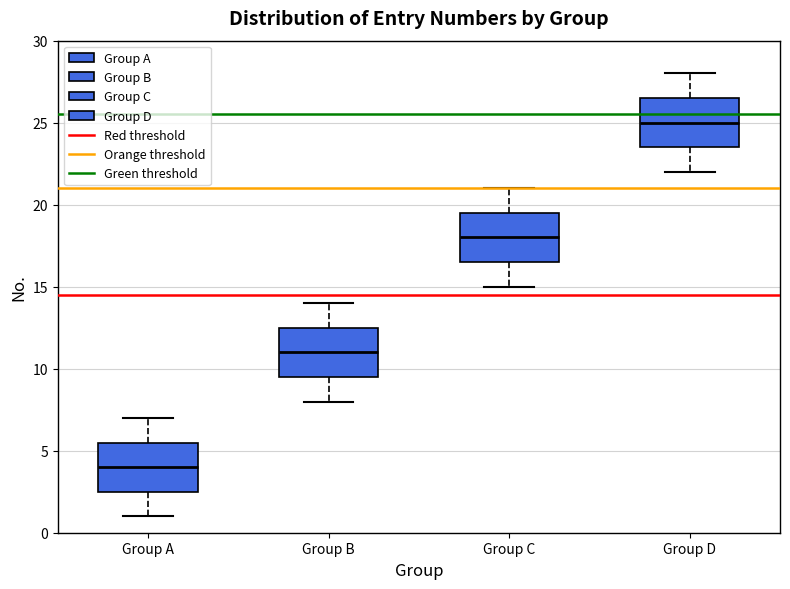

Reading left to right, transcribe this box plot: for each box, give where its median line is, the range the box spans, and where its two whiskers end, as read against the y-axis. The values are not printed on the chart, so give them approximately, as read against the axis.

Group A: median 4.0, box 2.5 to 5.5, whiskers 1.0 to 7.0
Group B: median 11.0, box 9.5 to 12.5, whiskers 8.0 to 14.0
Group C: median 18.0, box 16.5 to 19.5, whiskers 15.0 to 21.0
Group D: median 25.0, box 23.5 to 26.5, whiskers 22.0 to 28.0